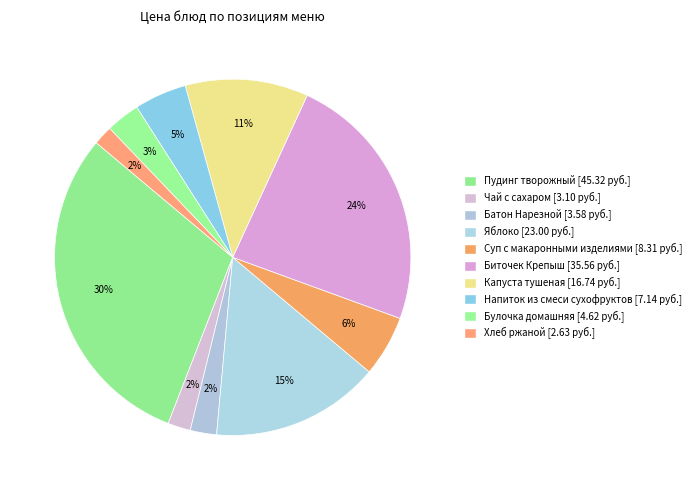

Count the number of slices in the pie.

10